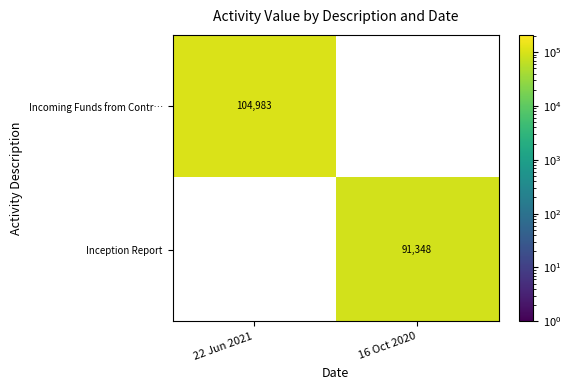

True or false: Inception Report has a value of 139701.5 at 16 Oct 2020.

False